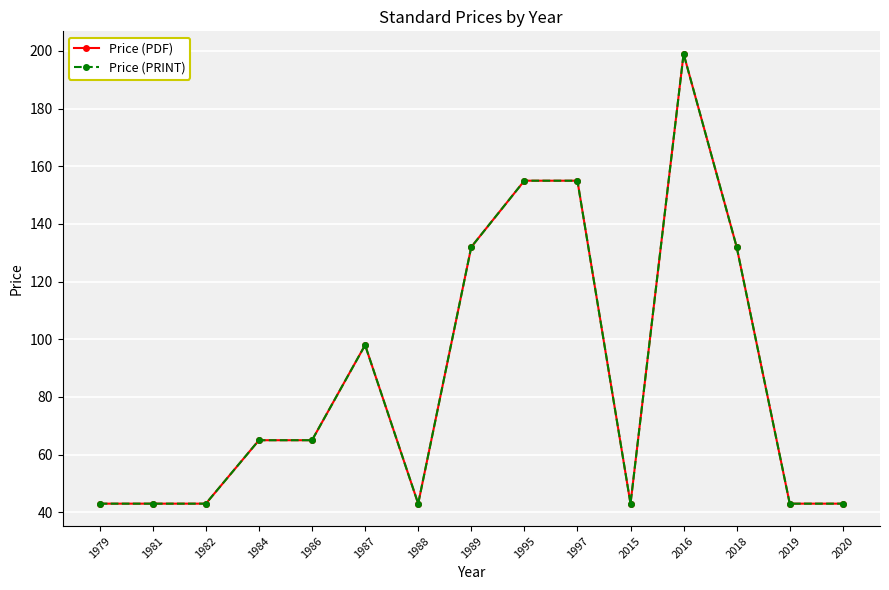

Between 1984 and 1995, which series saw the biggest shift?

Price (PDF)